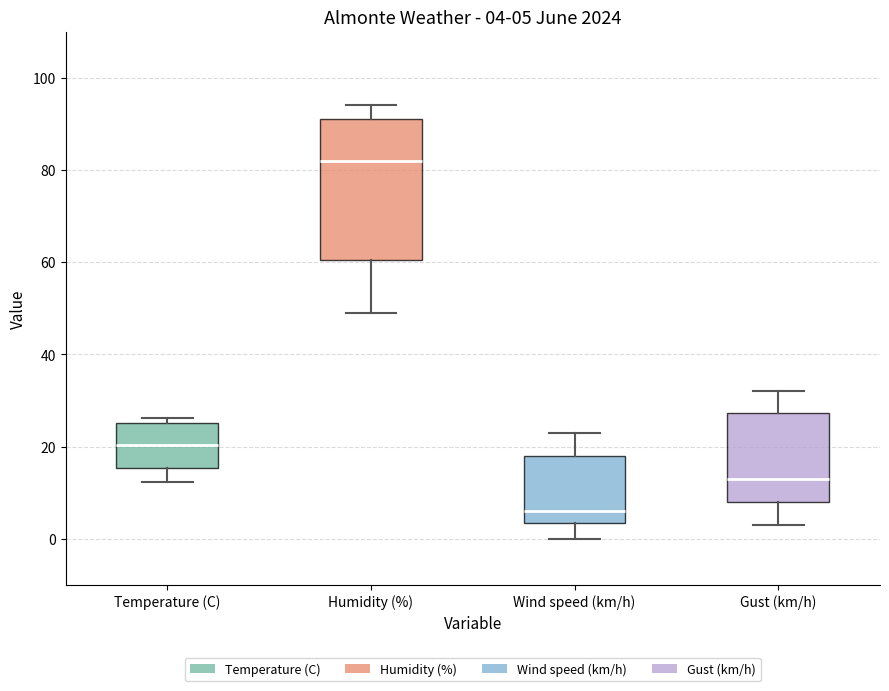

Which box has the highest median line?

Humidity (%)